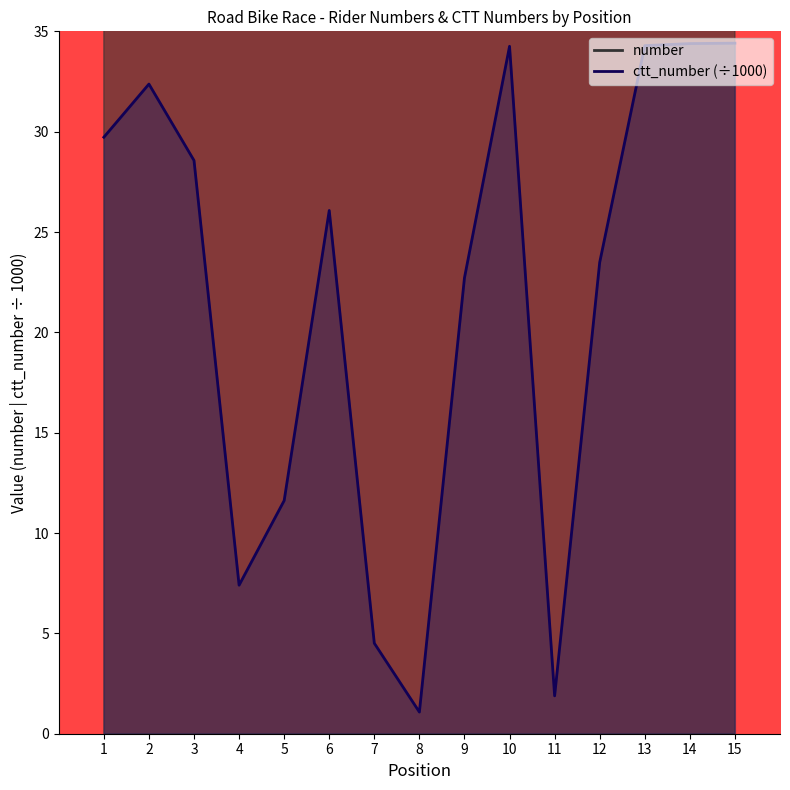

True or false: ctt_number and number cross at least once.

False